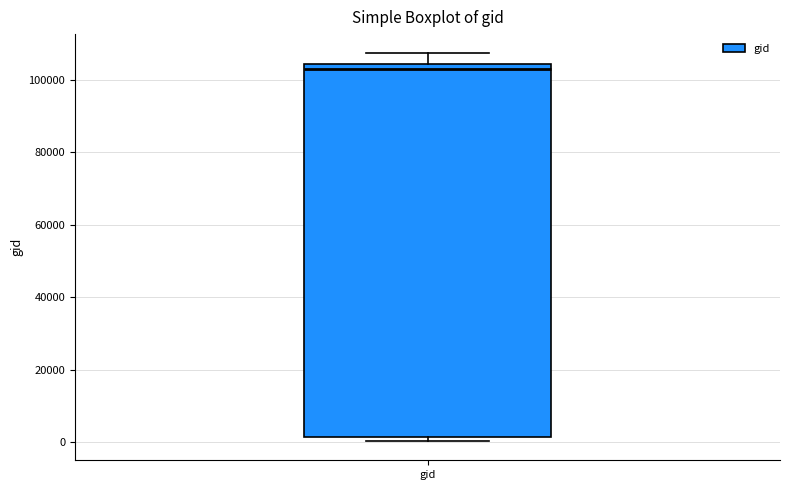

Where does the upper whisker of the box for gid end on the y-axis? The values are not printed on the chart, so give them approximately, as read against the axis.

108000